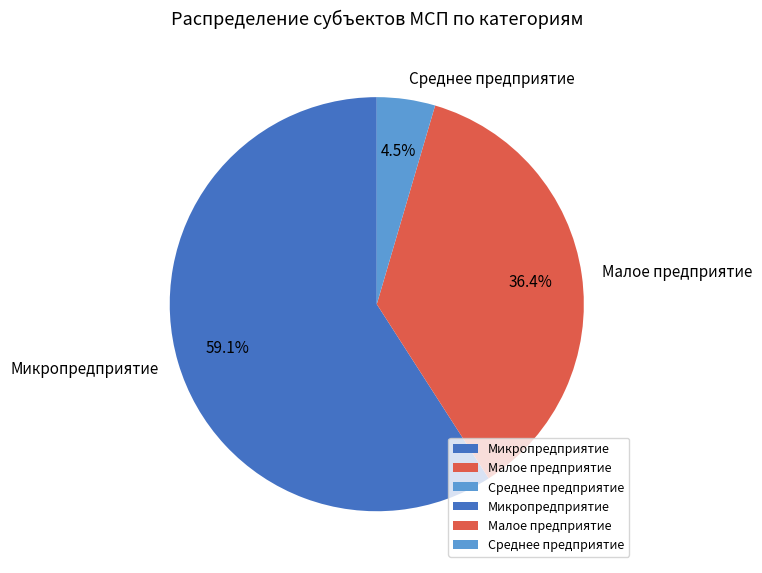

Combined, do Микропредприятие and Малое предприятие account for over 50%?

Yes